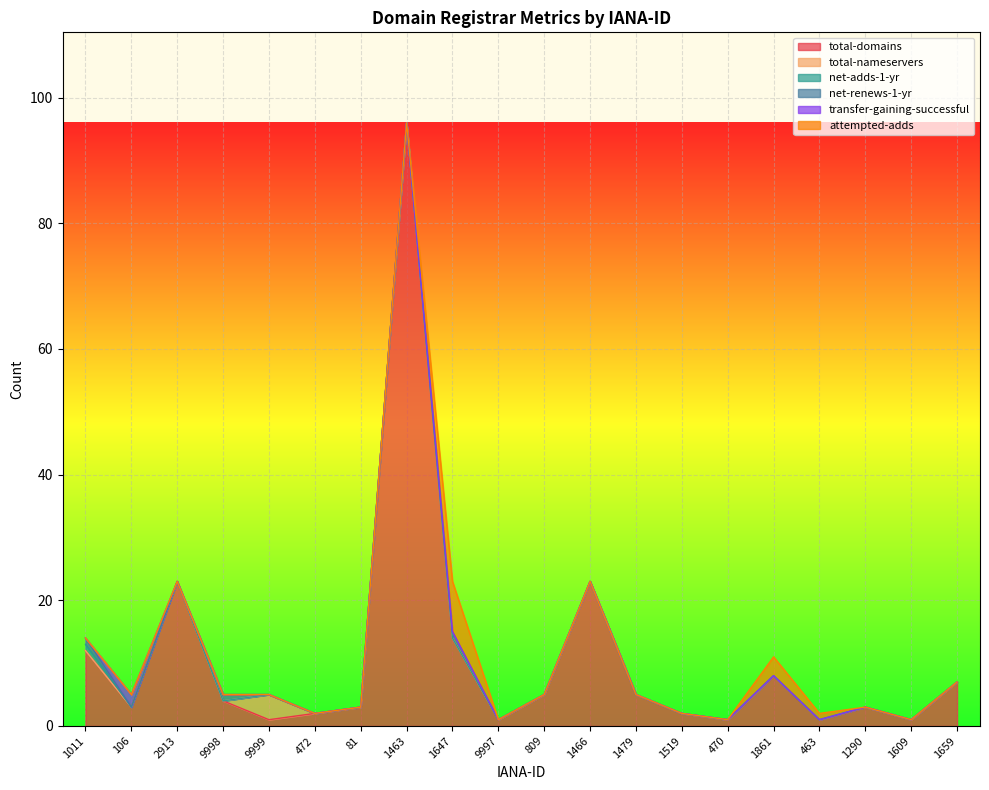

In total-domains, how many points are higher than both neighbors (excluding endpoints)?

5